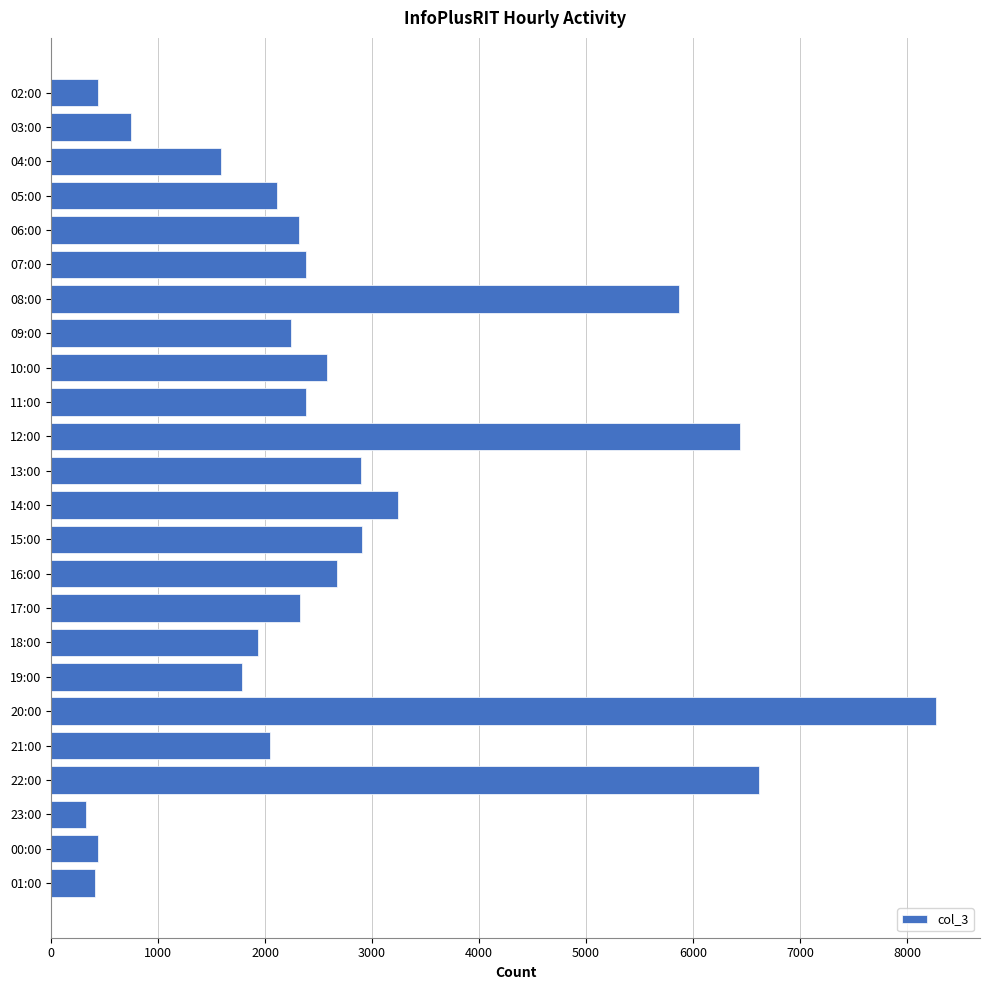

Are the bars grouped side by side (vs. stacked)?

No